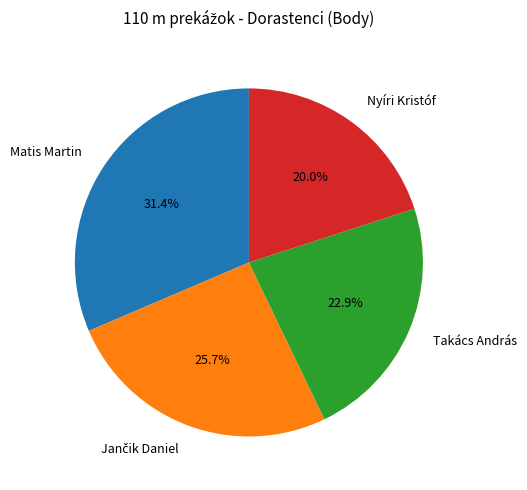

Which category has the biggest portion of the pie?

Matis Martin